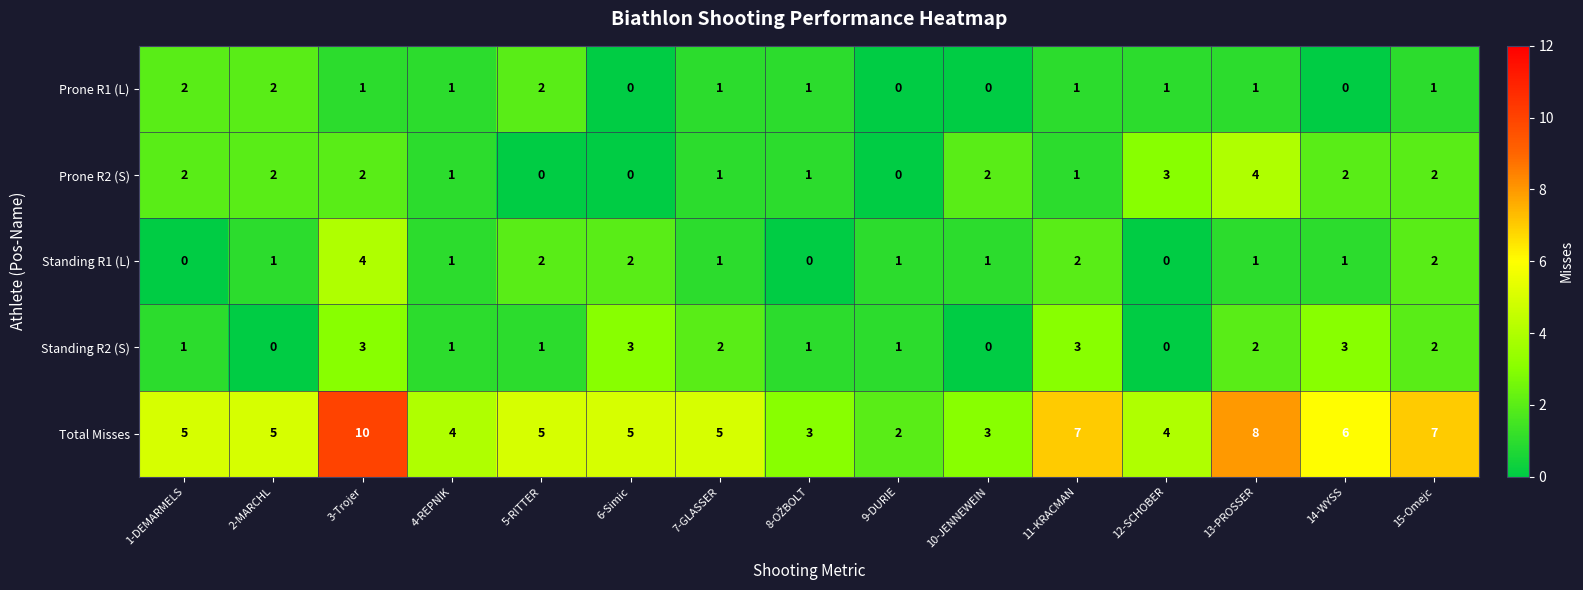

What is the difference between the maximum and minimum values in the Standing R1 (L) series?

4